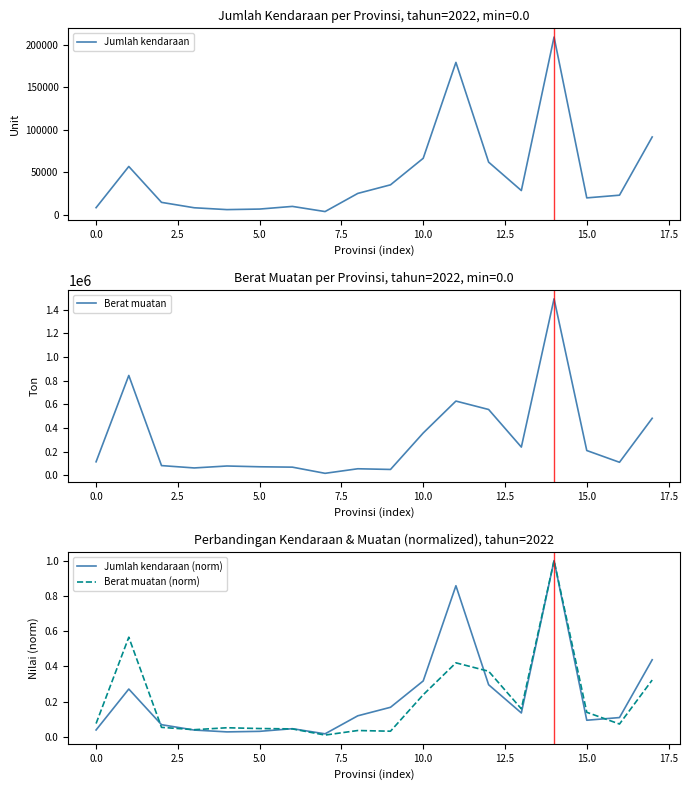

Count the number of categories in the chart.

18